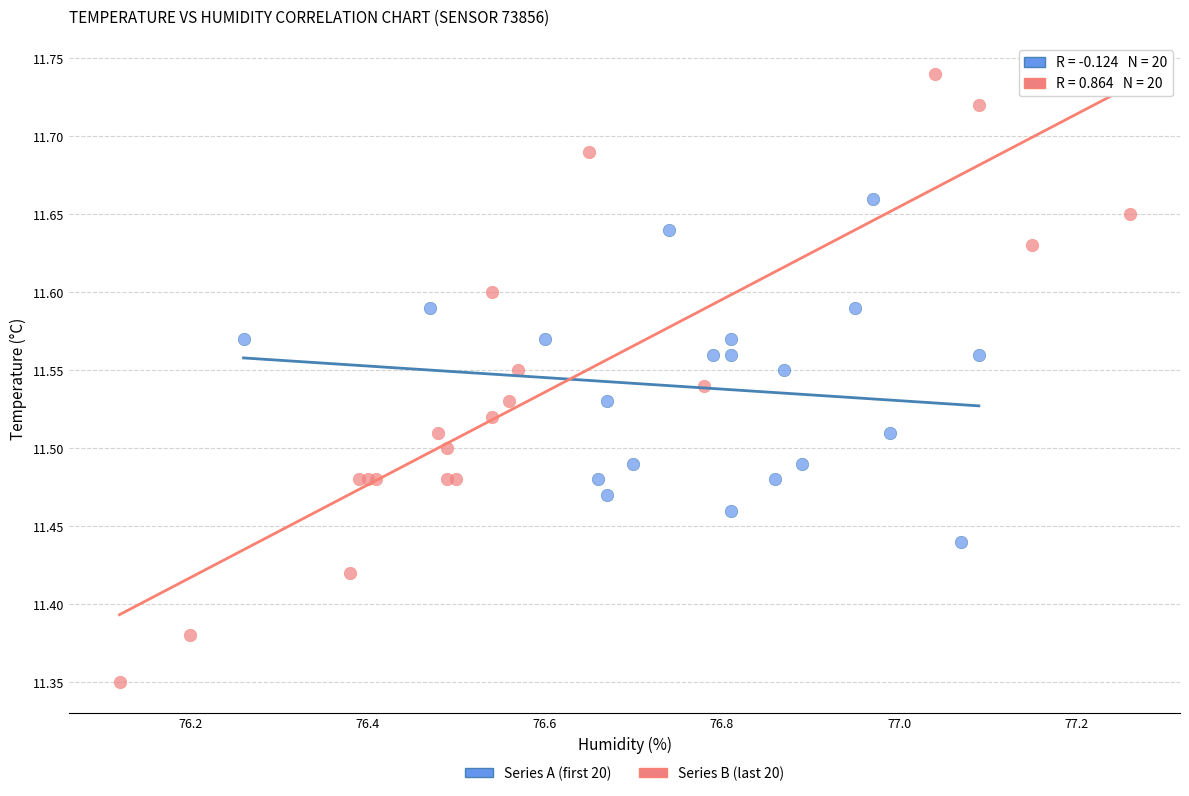

Which series reaches the minimum Y coordinate?

Series B (last 20)